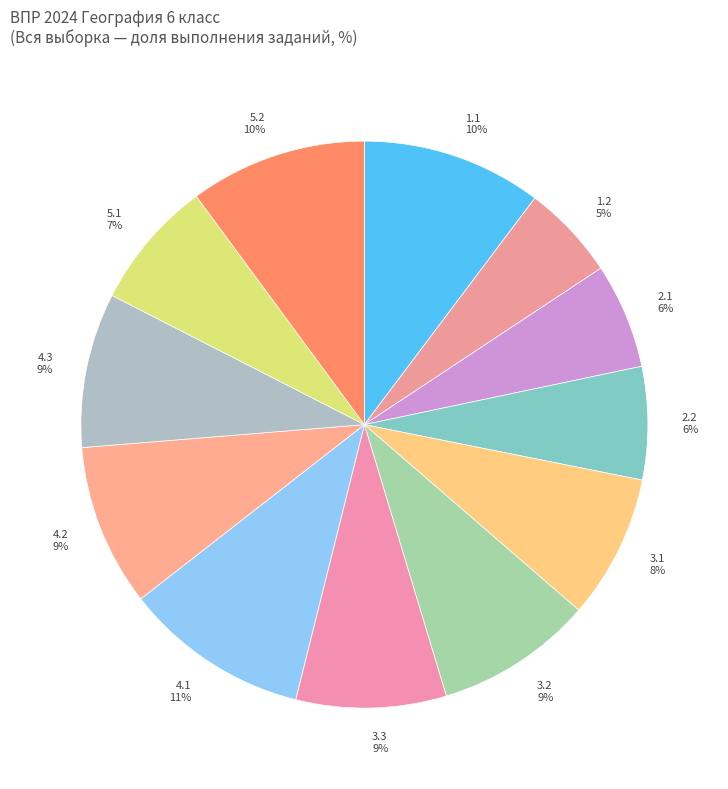

Is it true that 2.1 is 1% of the pie?

False